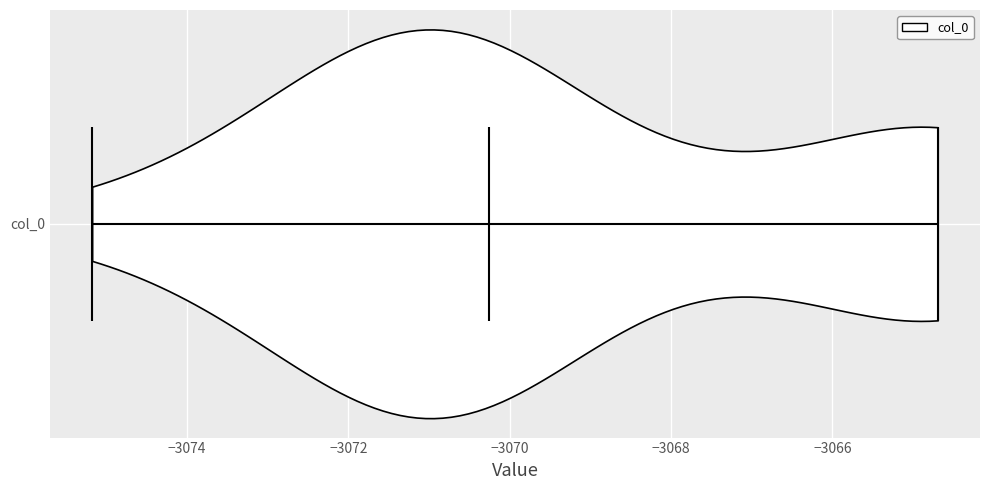

Read this violin plot against the x-axis: where its median line is, and the lowest and highest points the violin reaches. The values are not printed on the chart, so give them approximately, as read against the axis.

median line -3070.2, lowest point -3075.2, highest point -3064.6